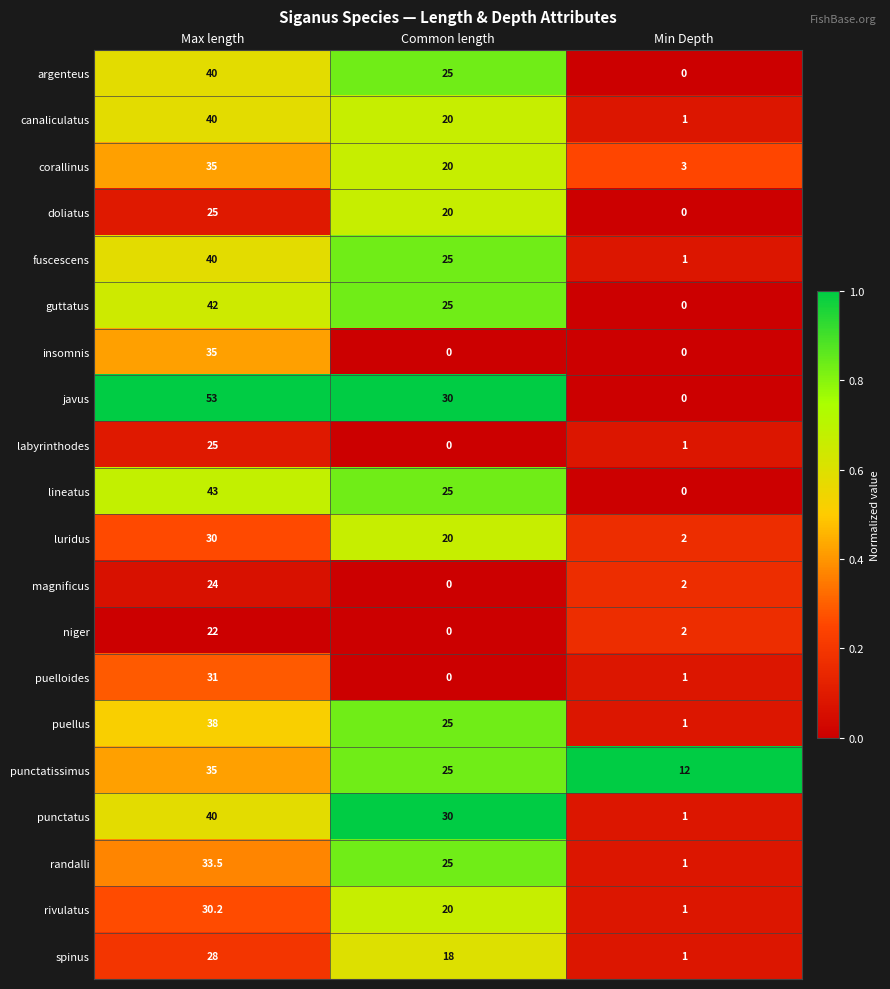

Rank the categories by lineatus value from lowest to highest.

Min Depth, Common length, Max length